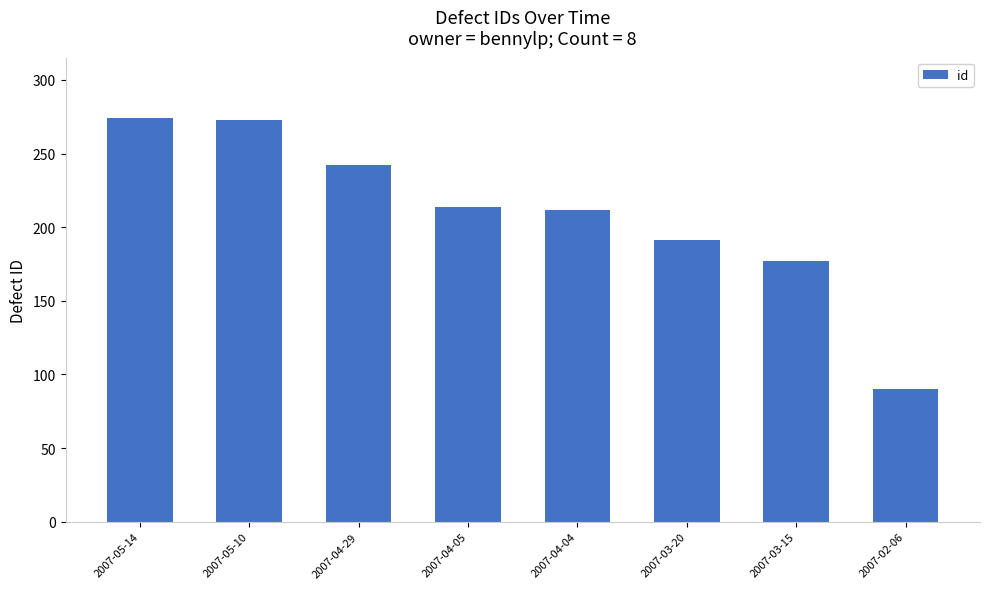

How many bars are there in total?

8